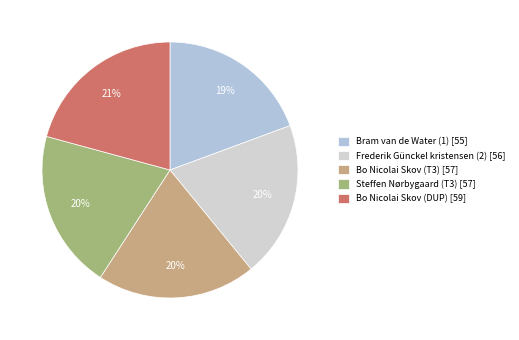

Is Steffen Nørbygaard (T3) the majority of the pie?

No